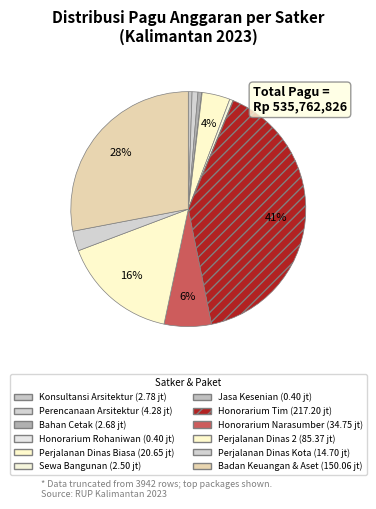

Which slice is the smallest?

Sekretariat Daerah
(Honorarium Rohaniwan)